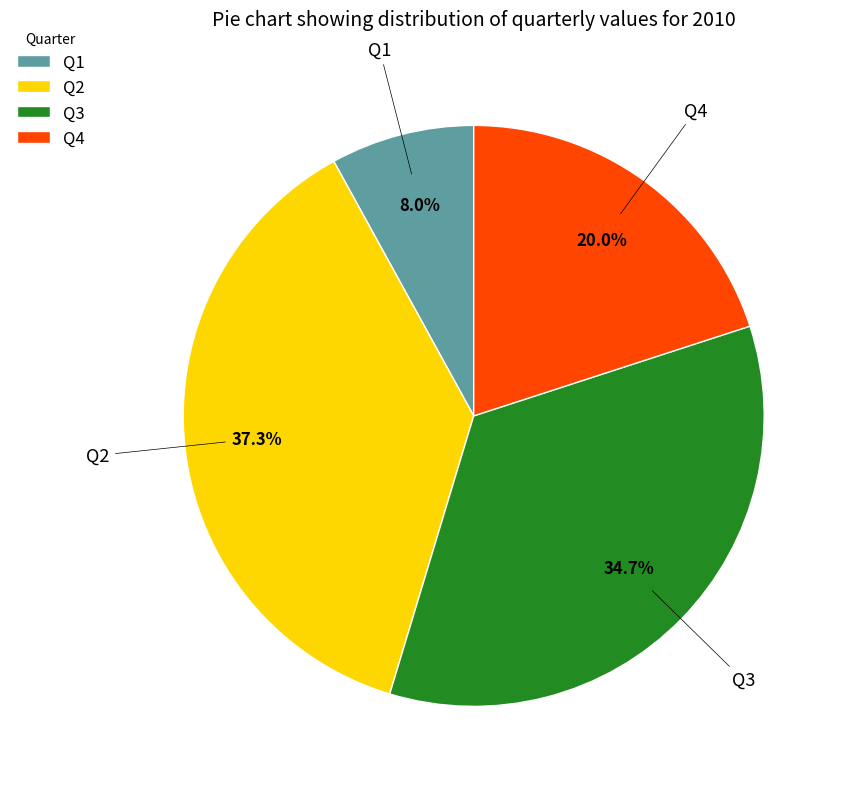

The Q2 slice represents 37% of the pie. True or false?

True